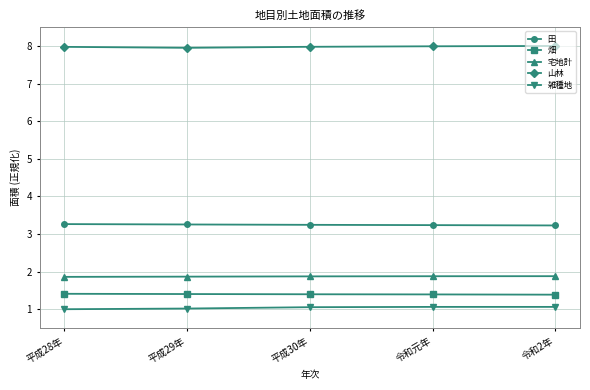

Read the 畑 value at 平成29年.

1.4